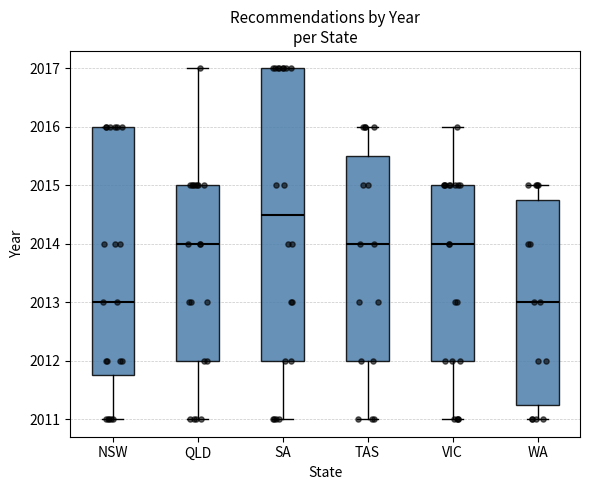

Reading left to right, read every box against the y-axis: the position of its median line, the range the box covers, and the ends of its whiskers. The values are not printed on the chart, so give them approximately, as read against the axis.

NSW: median 2013.0, box 2011.8 to 2016.0, whiskers 2011.0 to 2016.0
QLD: median 2014.0, box 2012.0 to 2015.0, whiskers 2011.0 to 2017.0
SA: median 2014.5, box 2012.0 to 2017.0, whiskers 2011.0 to 2017.0
TAS: median 2014.0, box 2012.0 to 2015.5, whiskers 2011.0 to 2016.0
VIC: median 2014.0, box 2012.0 to 2015.0, whiskers 2011.0 to 2016.0
WA: median 2013.0, box 2011.3 to 2014.8, whiskers 2011.0 to 2015.0